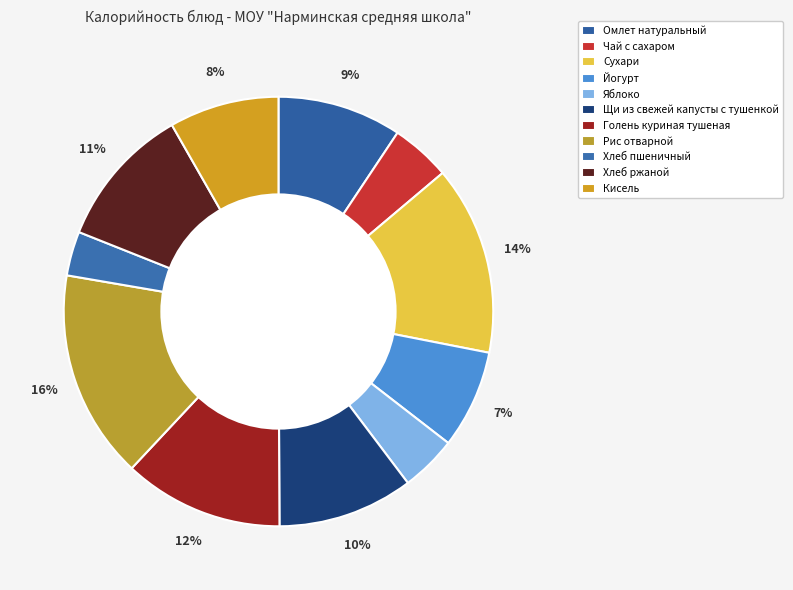

The Рис отварной slice represents 16% of the pie. True or false?

True